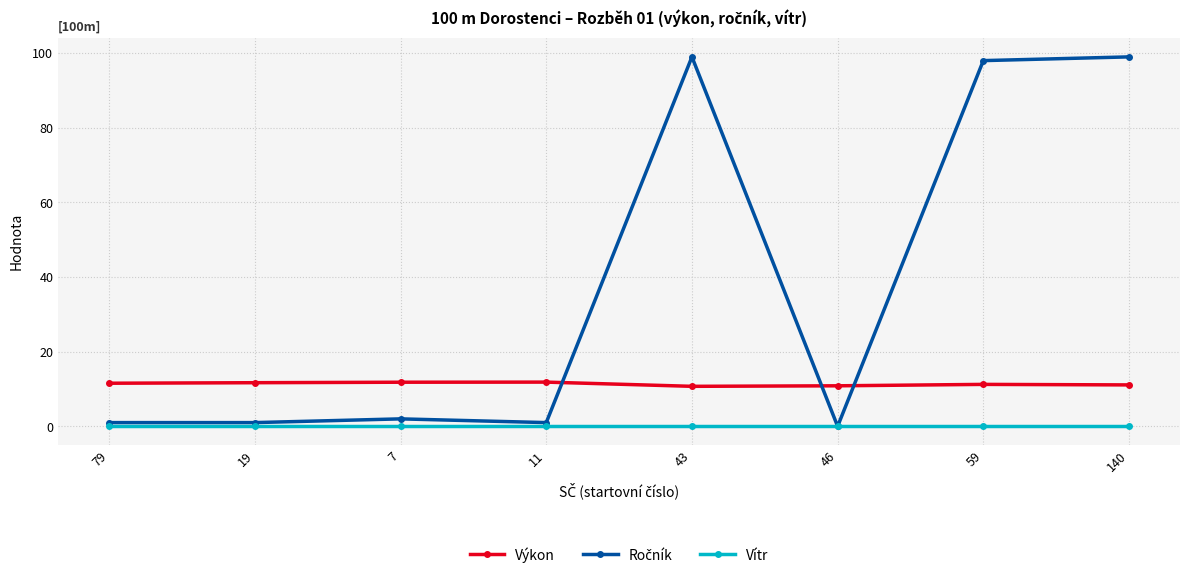

What is the label of the 5th point from the right?

11